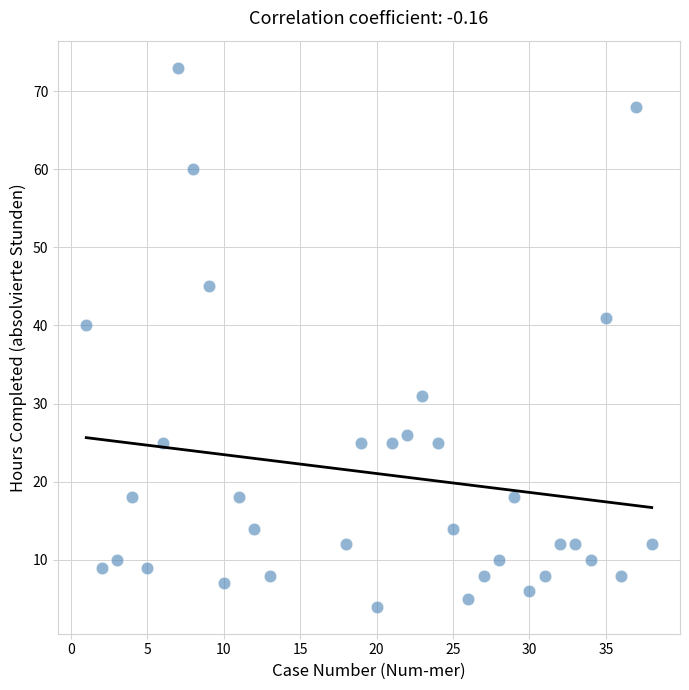

What Y value in the scatter plot is closest to 38?

40